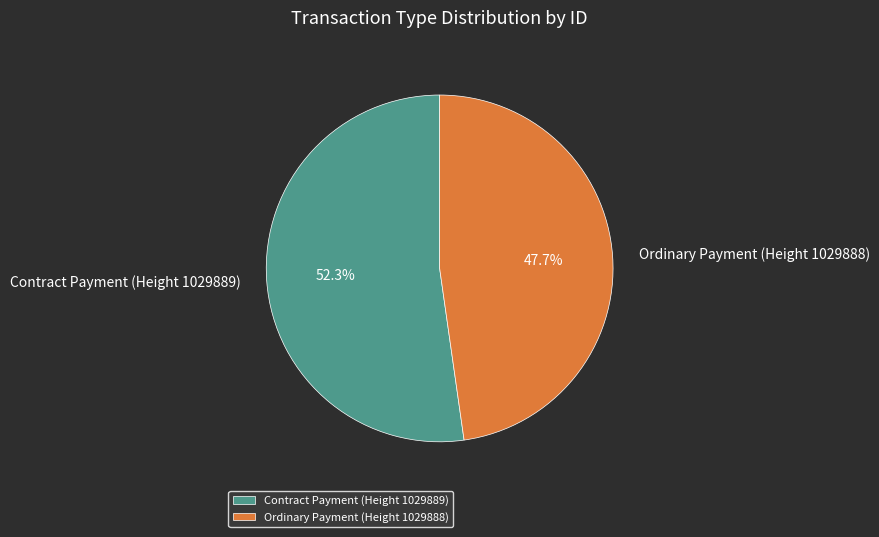

Count the number of slices in the pie.

2